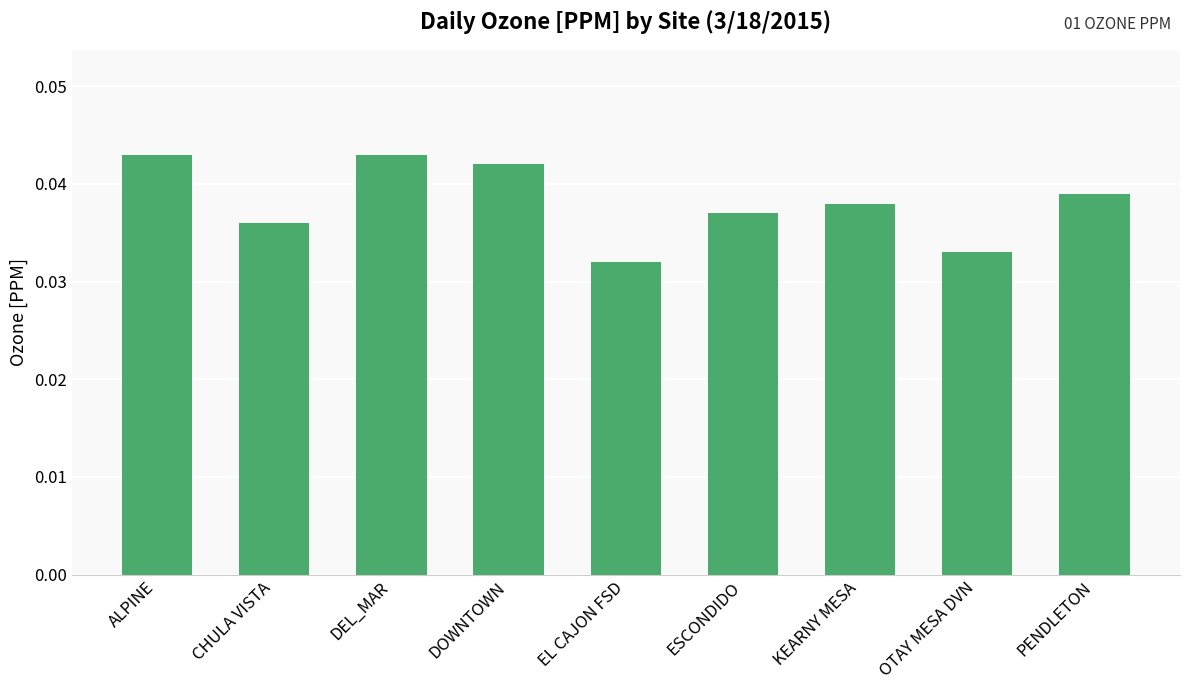

Count the number of categories in the chart.

9